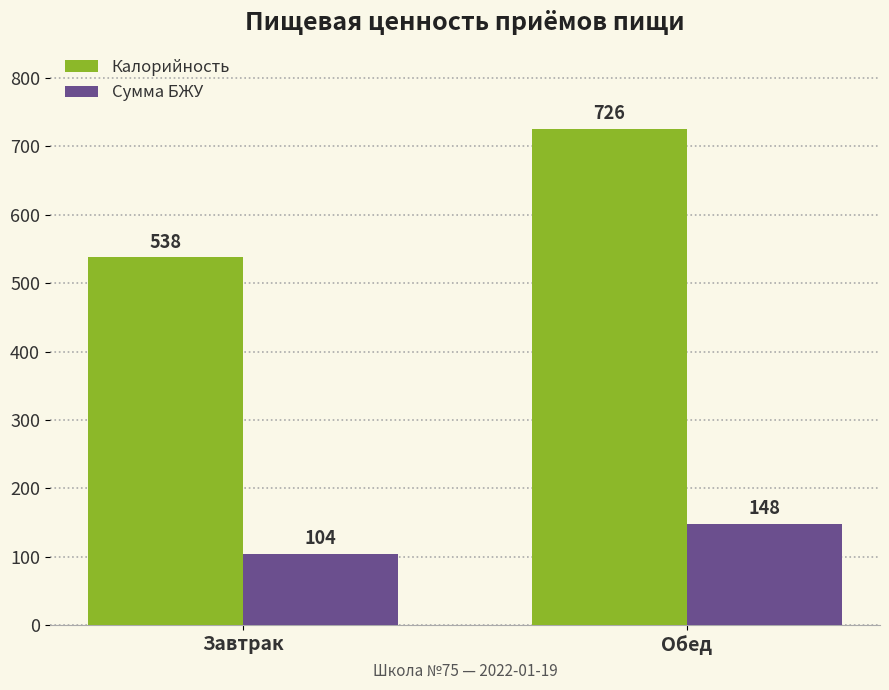

What is the value of the Калорийность bar at the 1st from the left?

538